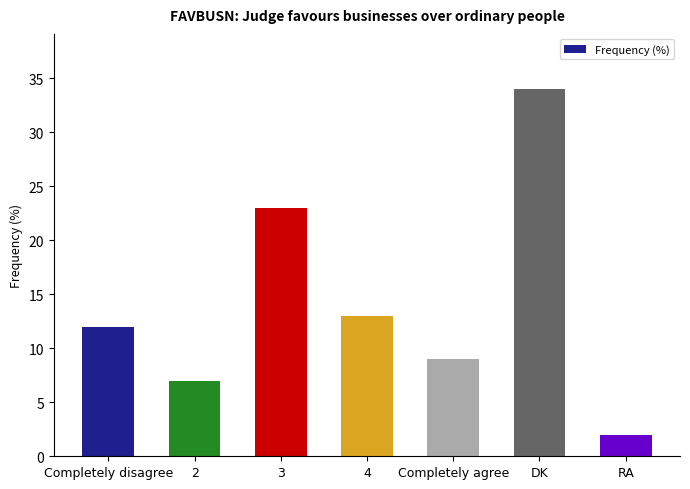

What is the change in value from 3 to 4?

-10